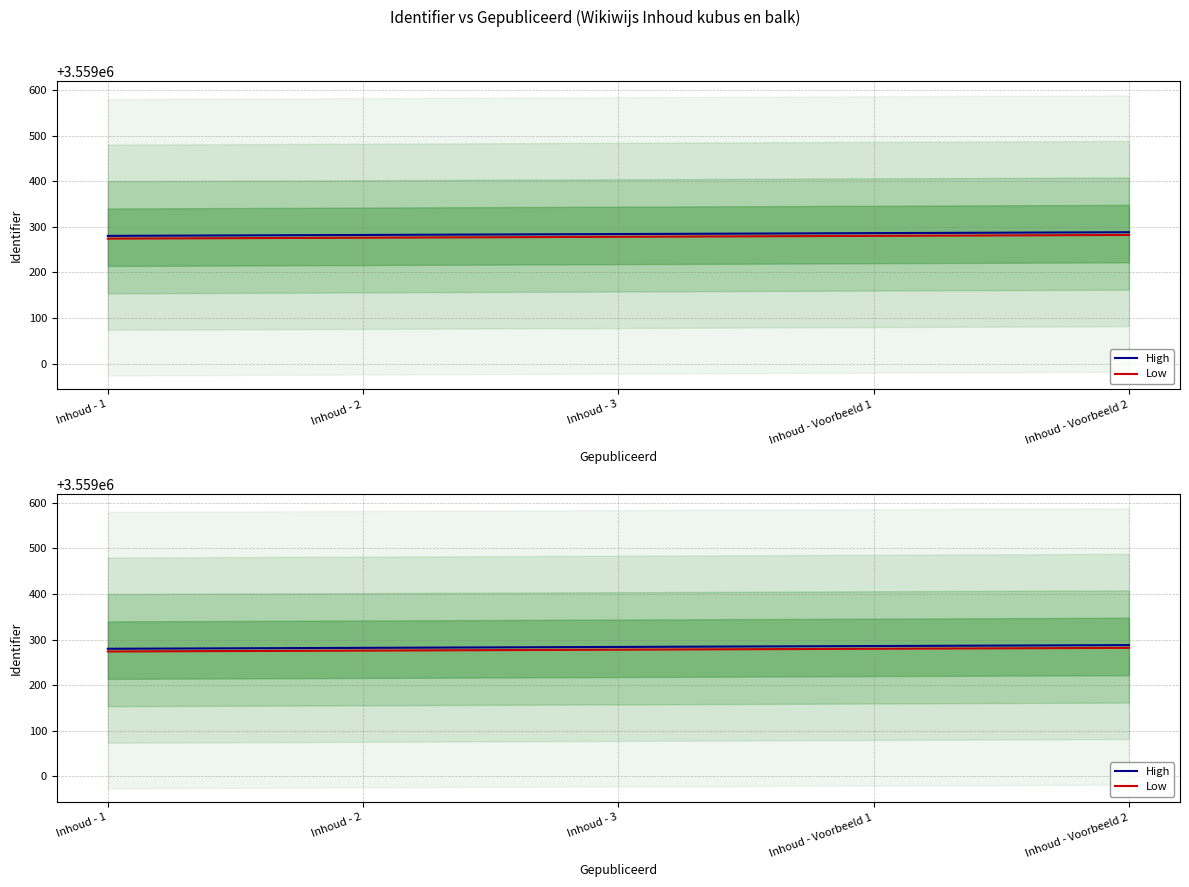

True or false: Low has a value of 3559276 at Inhoud - 2.

True